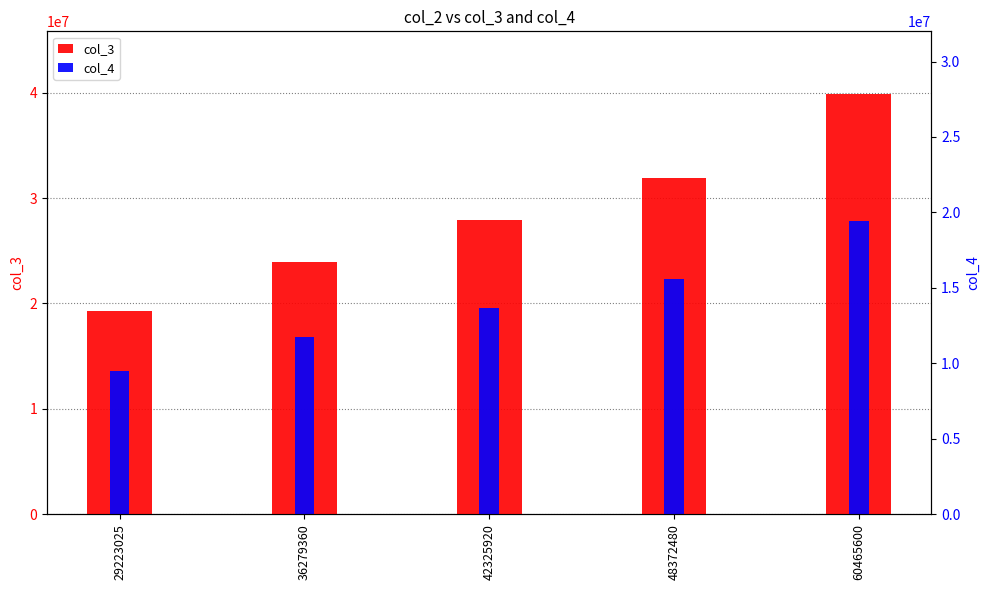

Count the number of categories in the chart.

5